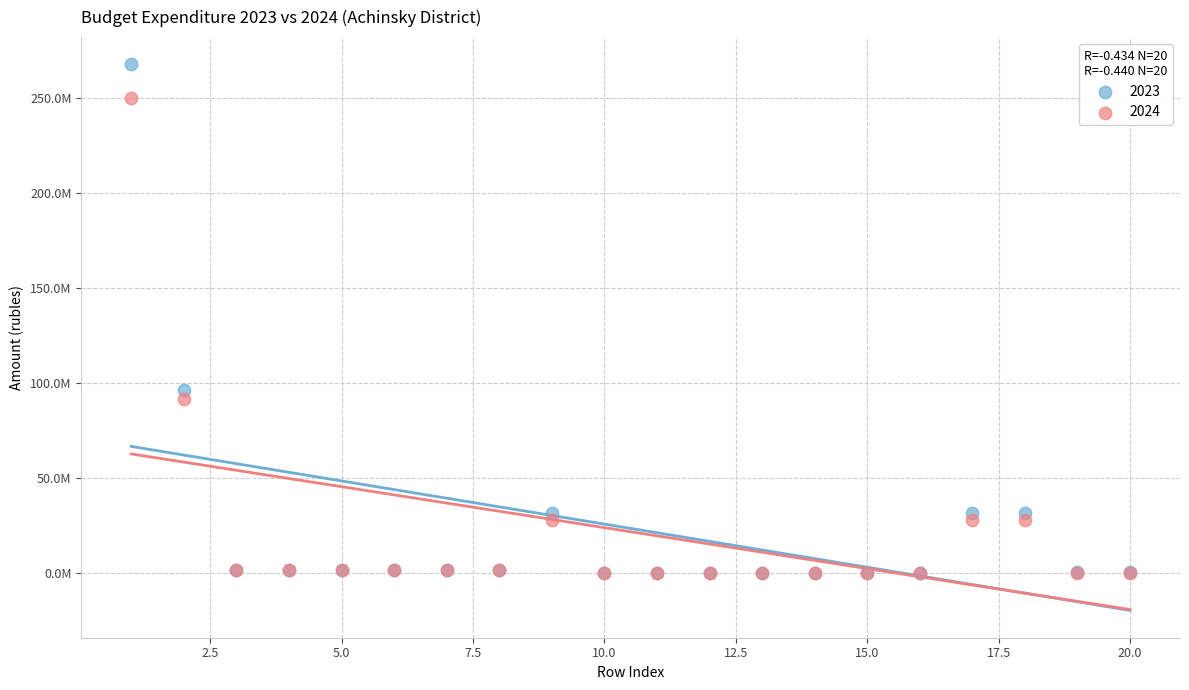

What are all the series names shown in the legend?

2023, 2024